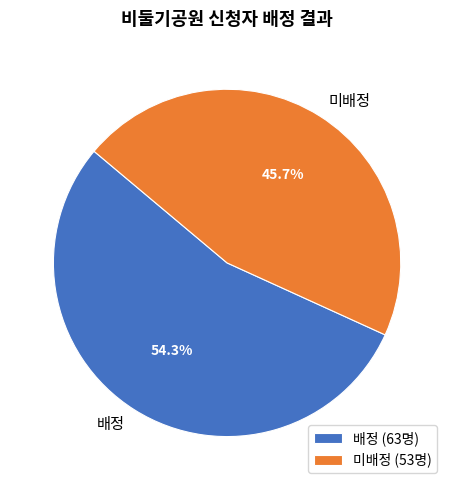

The 배정 slice represents 54% of the pie. True or false?

True